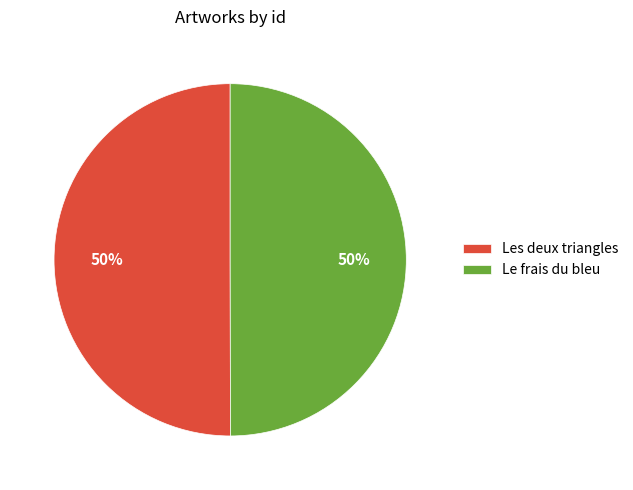

The Les deux triangles slice represents 50% of the pie. True or false?

True